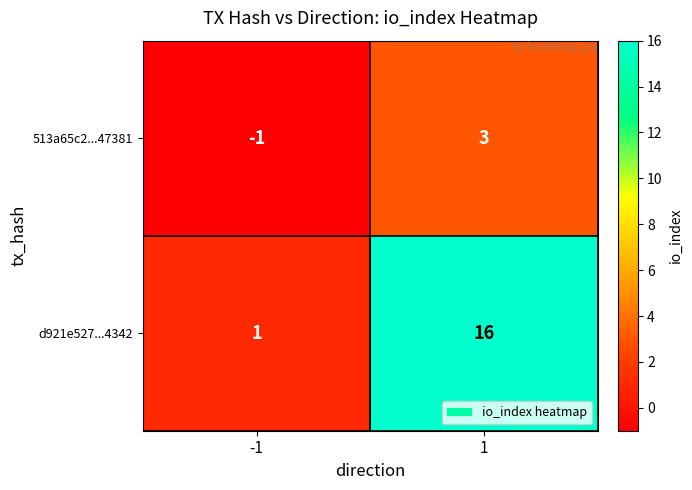

Reading left to right, what are all the values shown in this chart?

513a65c2...47381: -1=-1	1=3
d921e527...4342: -1=1	1=16